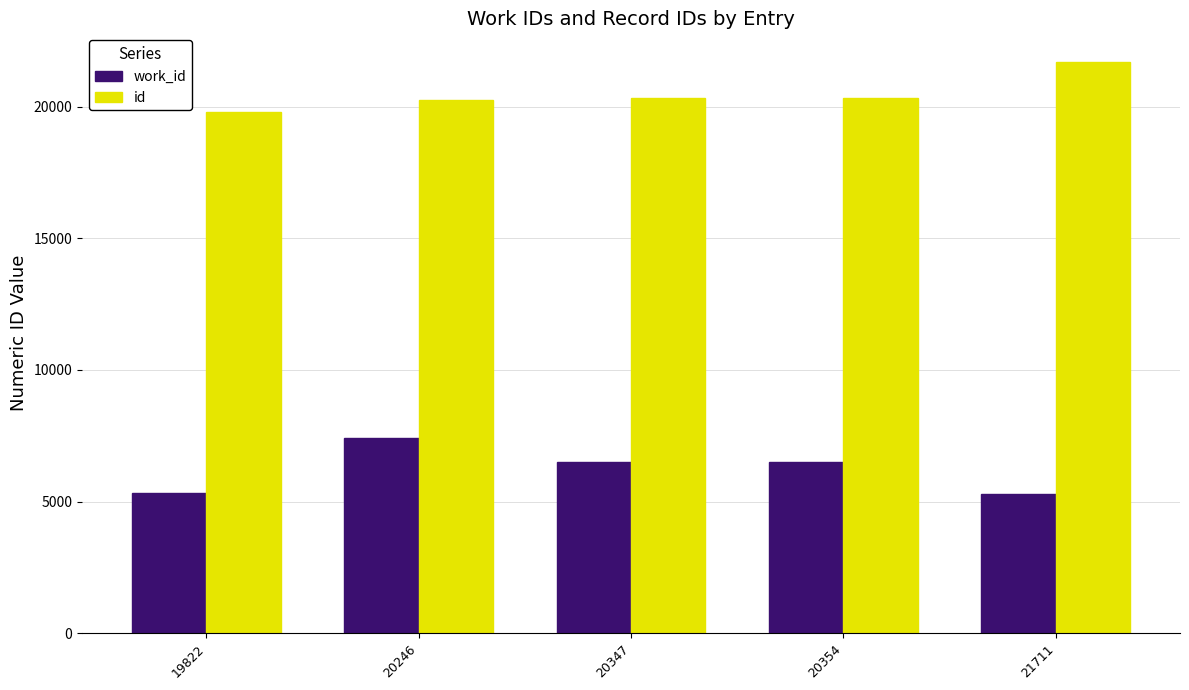

Between 19822 and 21711, which series saw the biggest shift?

id